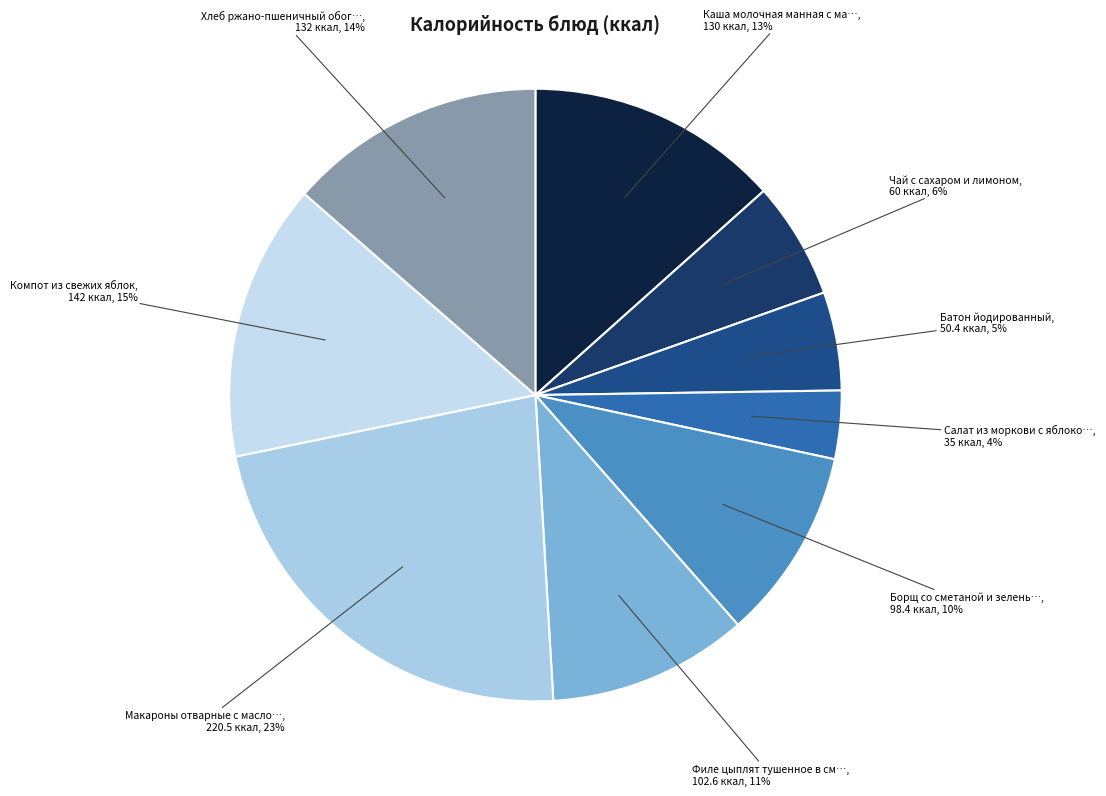

Count the number of slices in the pie.

9